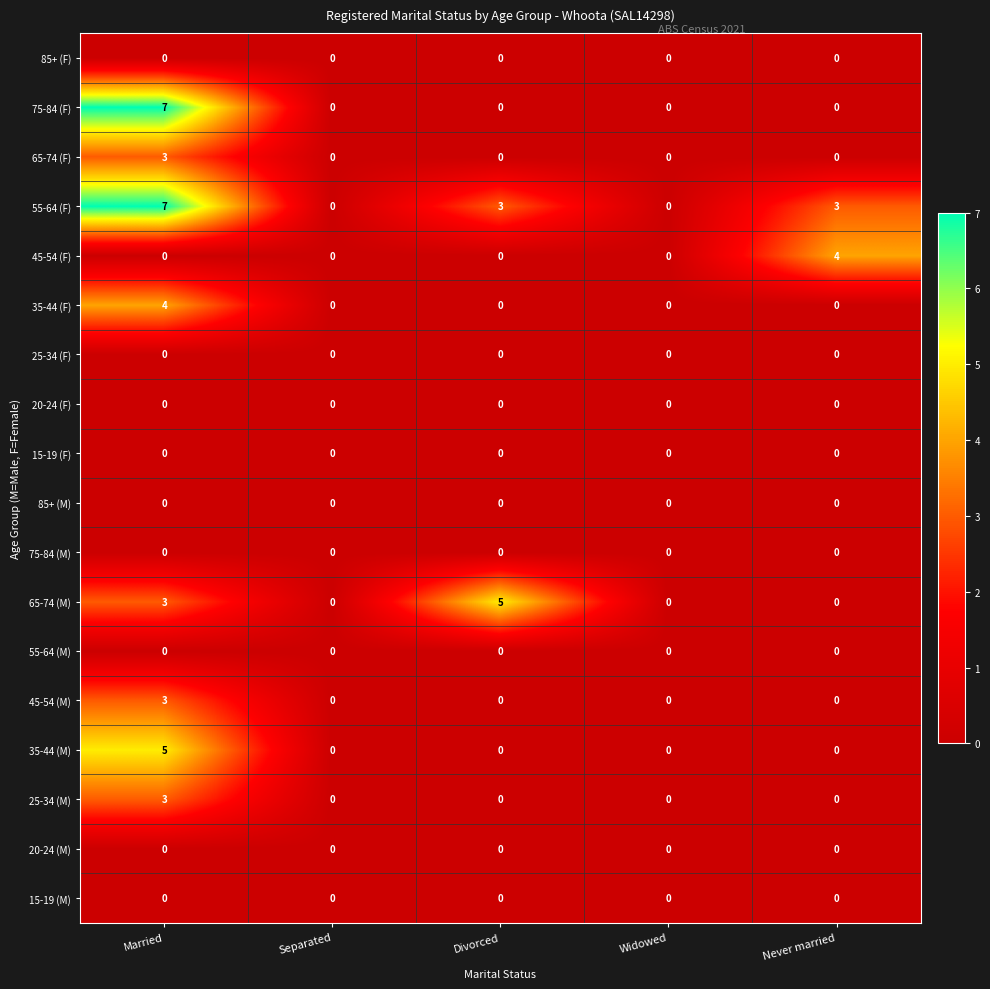

What is the total value across all series at Never married?

7